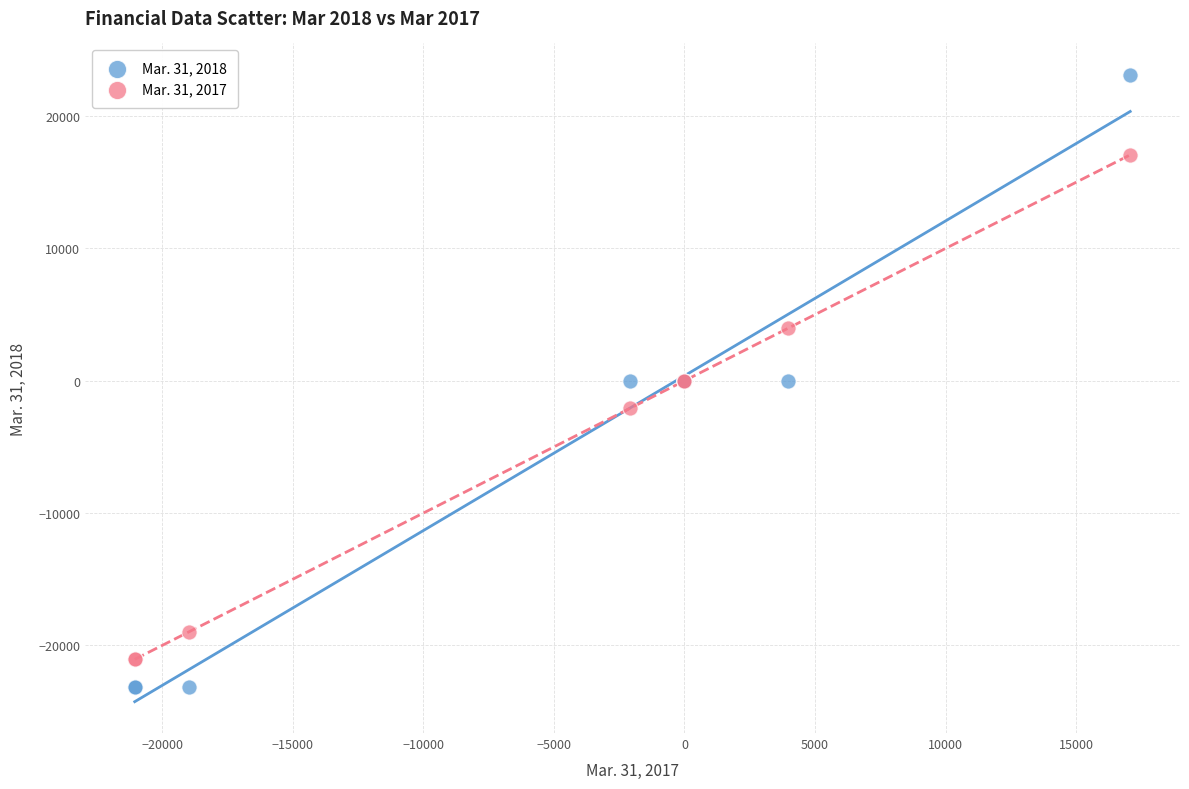

What is the X range (max minus min) for the scatter plot?

38113